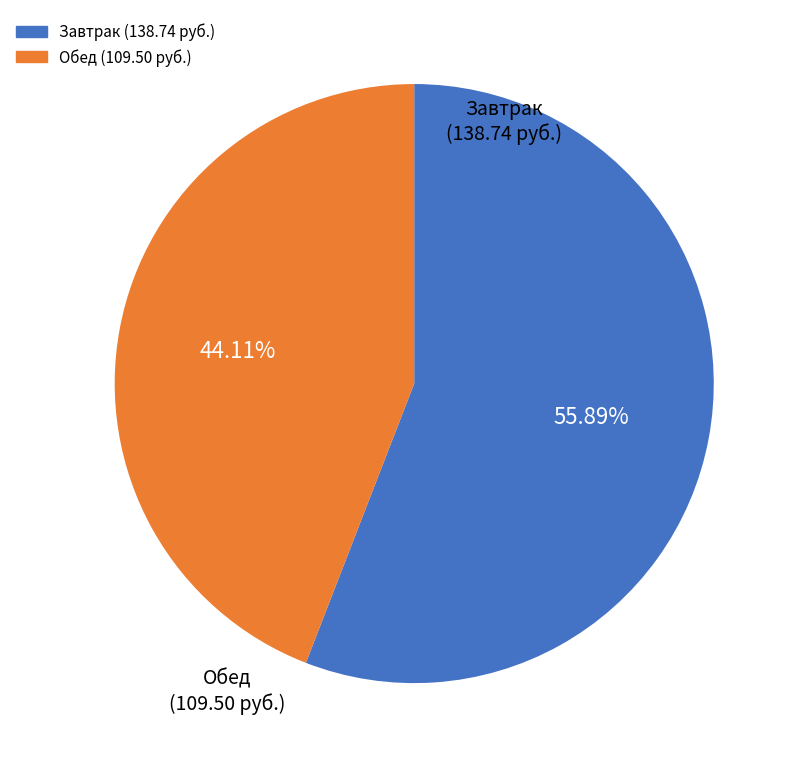

Is there a majority slice in this chart?

Yes